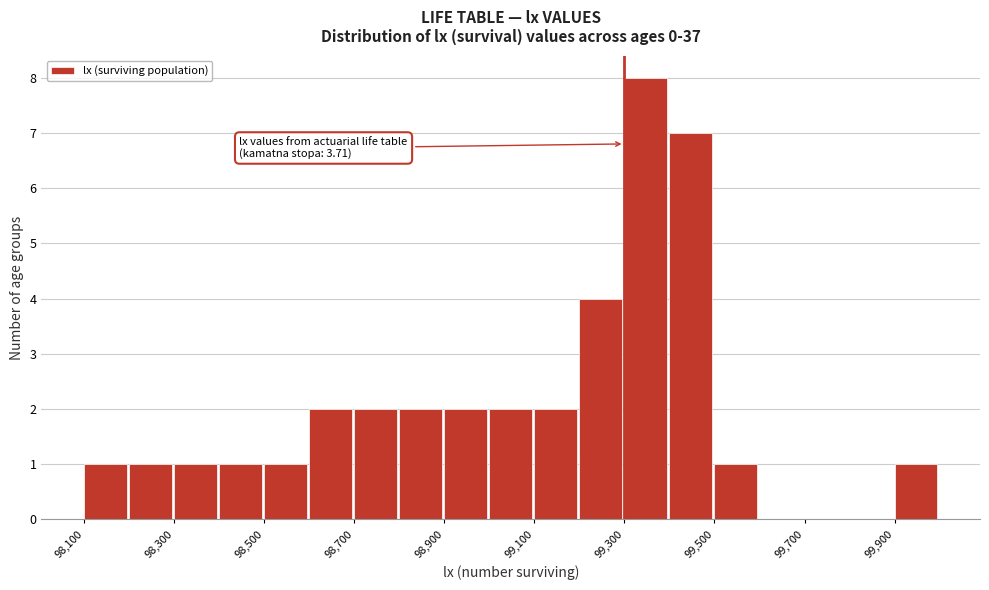

Which range on the x-axis has the tallest bar?

99300 to 99400